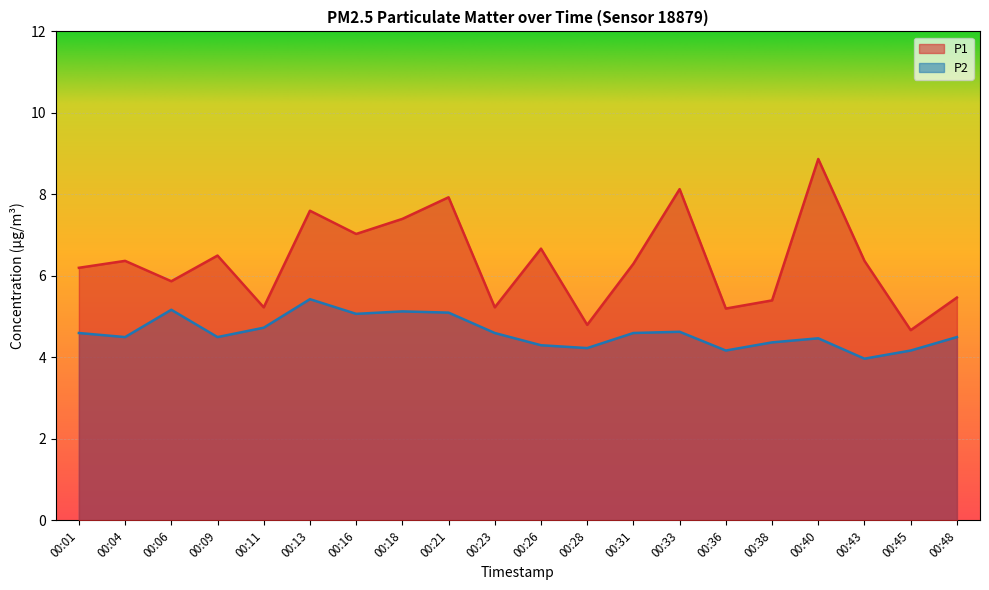

What is the value of the P2 point at the 8th from the left?

5.1